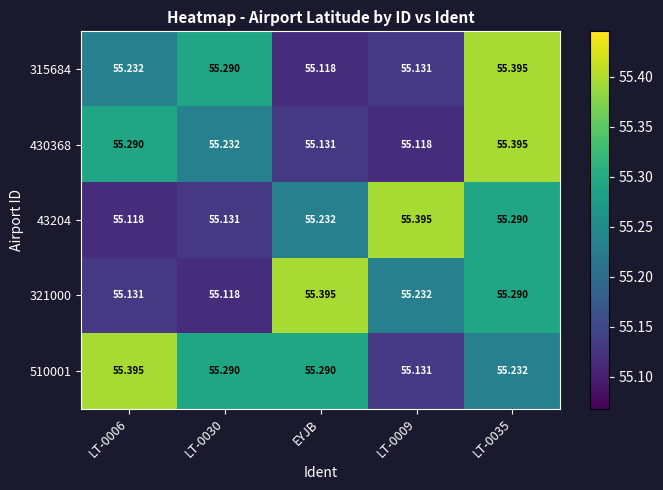

What is the greatest value displayed?

55.4